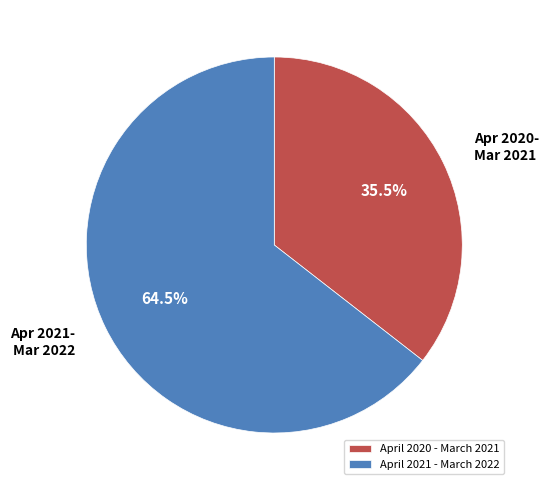

Which category has the smallest portion of the pie?

April 2020 - March 2021